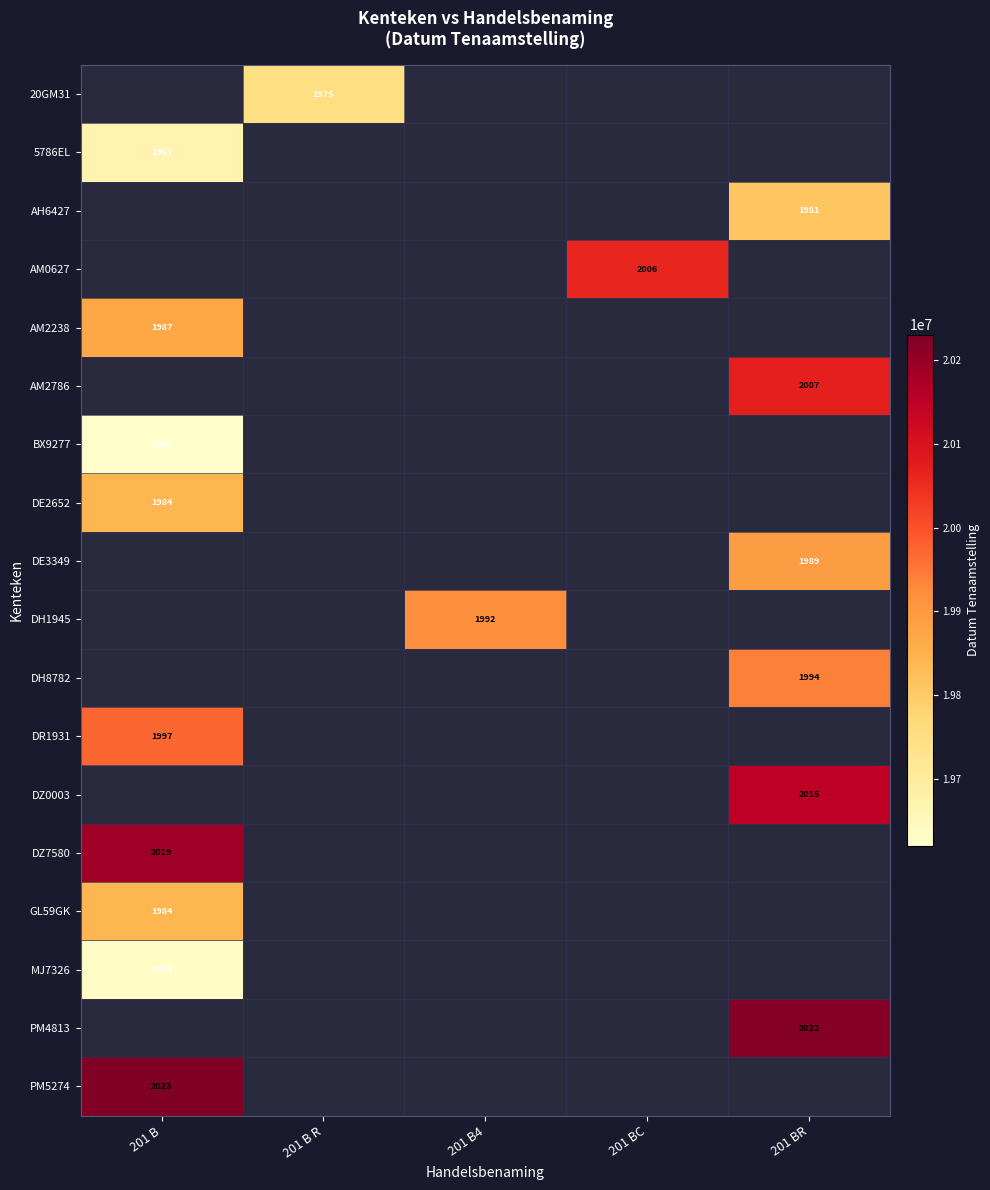

True or false: BX9277 has a value of 678 at 201 B.

False